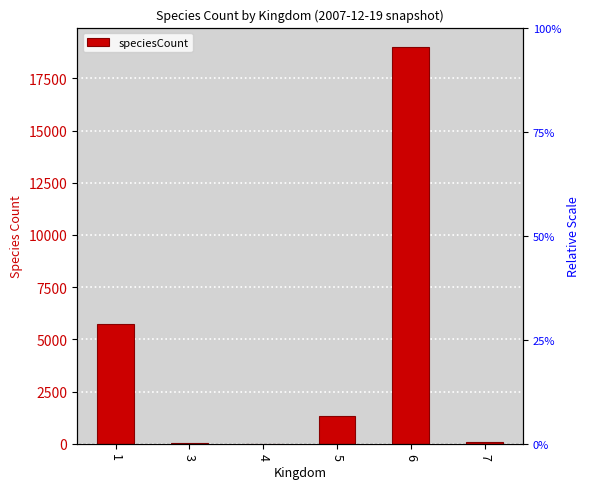

How many bars are there in total?

6